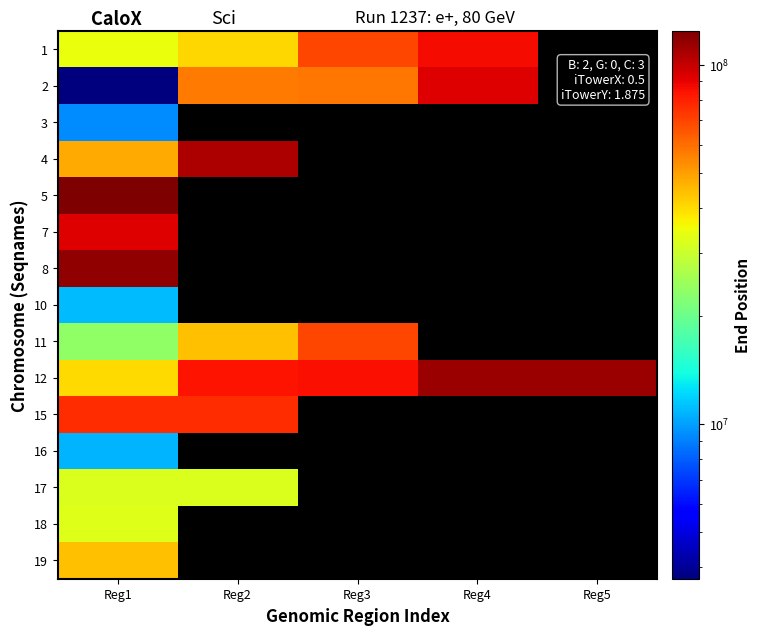

At which category is the sum across all series the highest?

Reg1